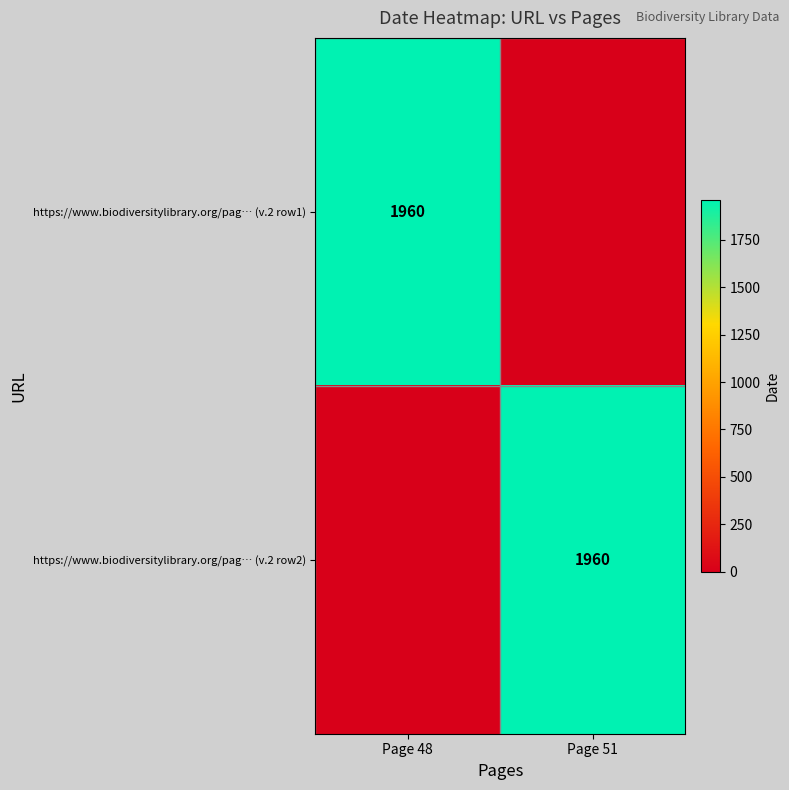

Count the number of categories in the chart.

2